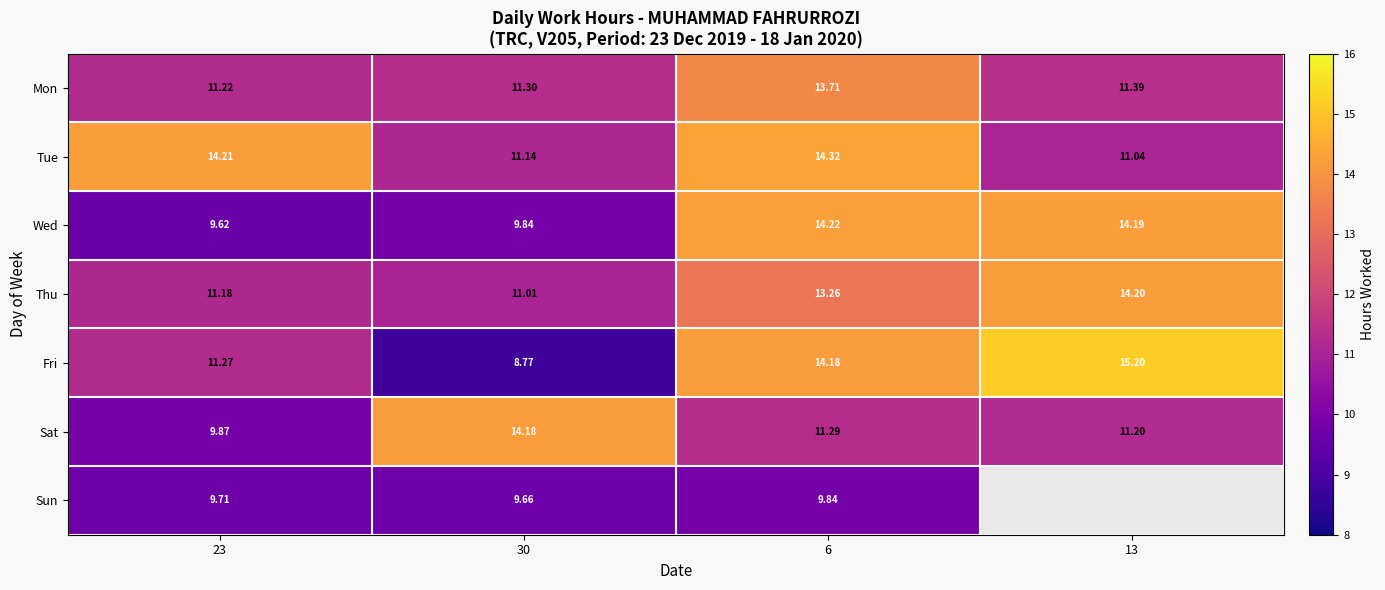

At which label does Wed first exceed 14?

6